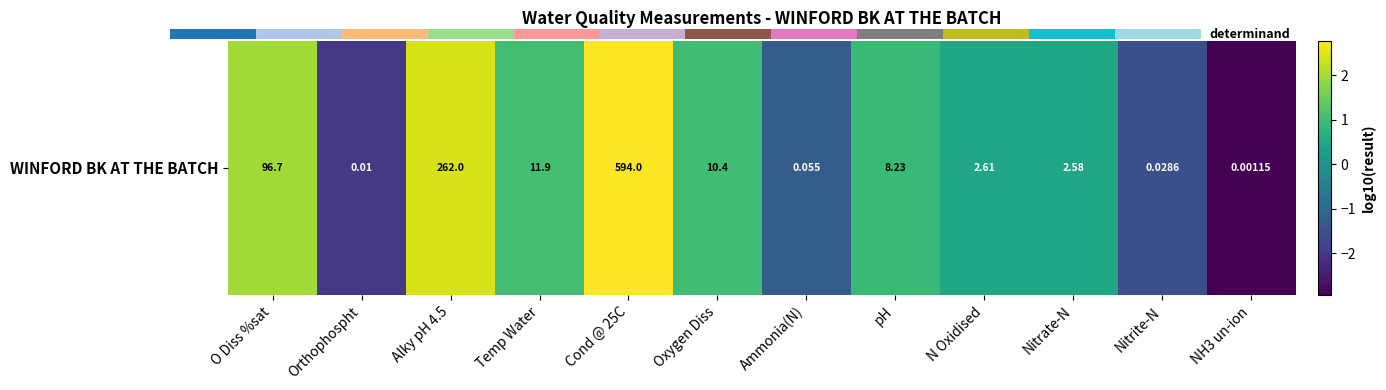

What is the sum of all values?

3.3